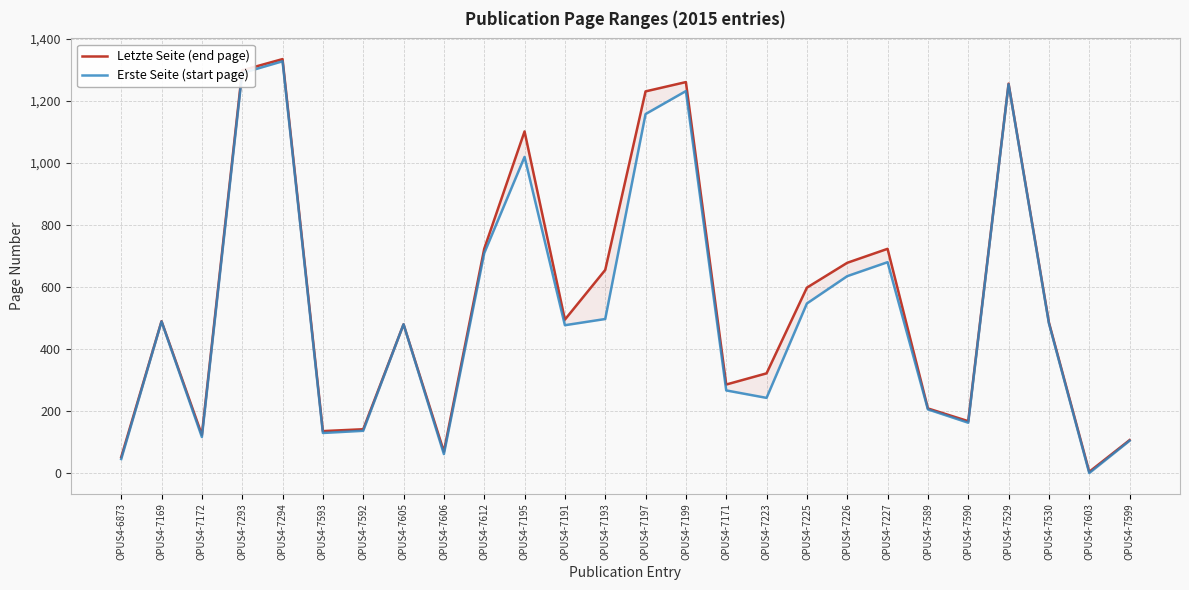

At how many categories does at least one series exceed 983?

6